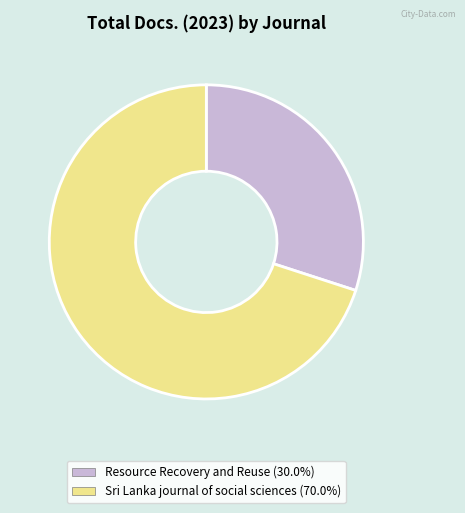

Which category has the biggest portion of the pie?

Sri Lanka journal of social sciences